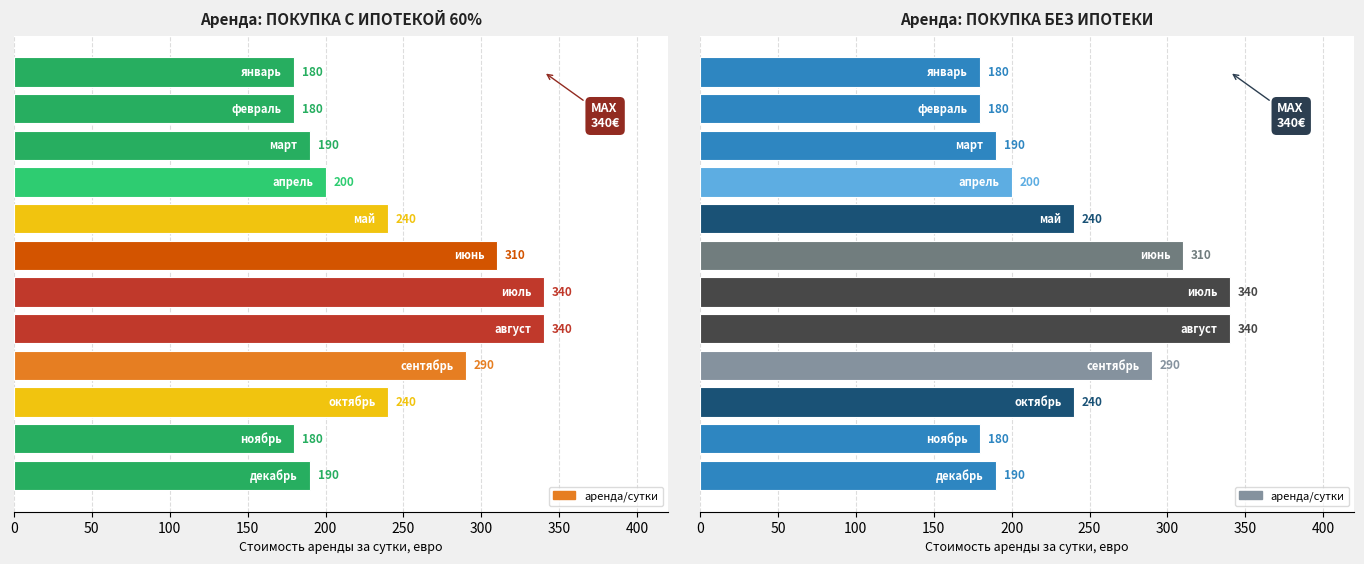

What is the ratio of the value at 0 to the value at 10?

1.0